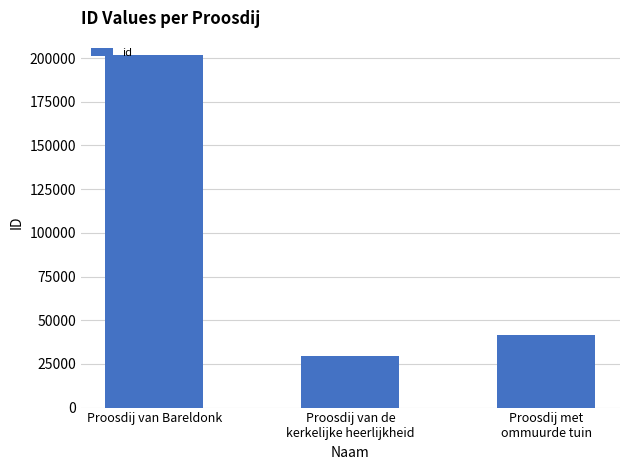

What is the value of the 3rd bar from the left?

41695